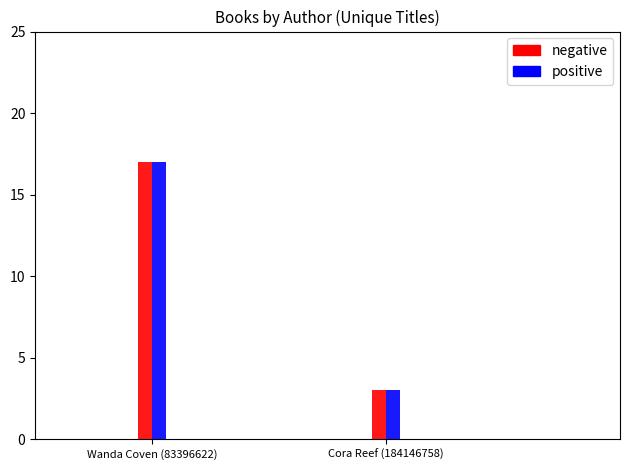

Reading left to right, extract all data points from this chart.

negative: Wanda Coven (83396622)=17	Cora Reef (184146758)=3
positive: Wanda Coven (83396622)=17	Cora Reef (184146758)=3